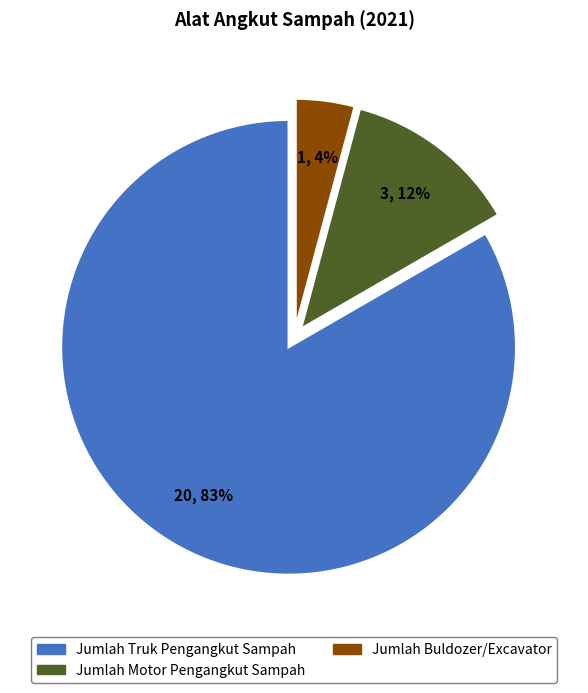

To the nearest percent, what is the difference between the largest and smallest slice percentages?

79%